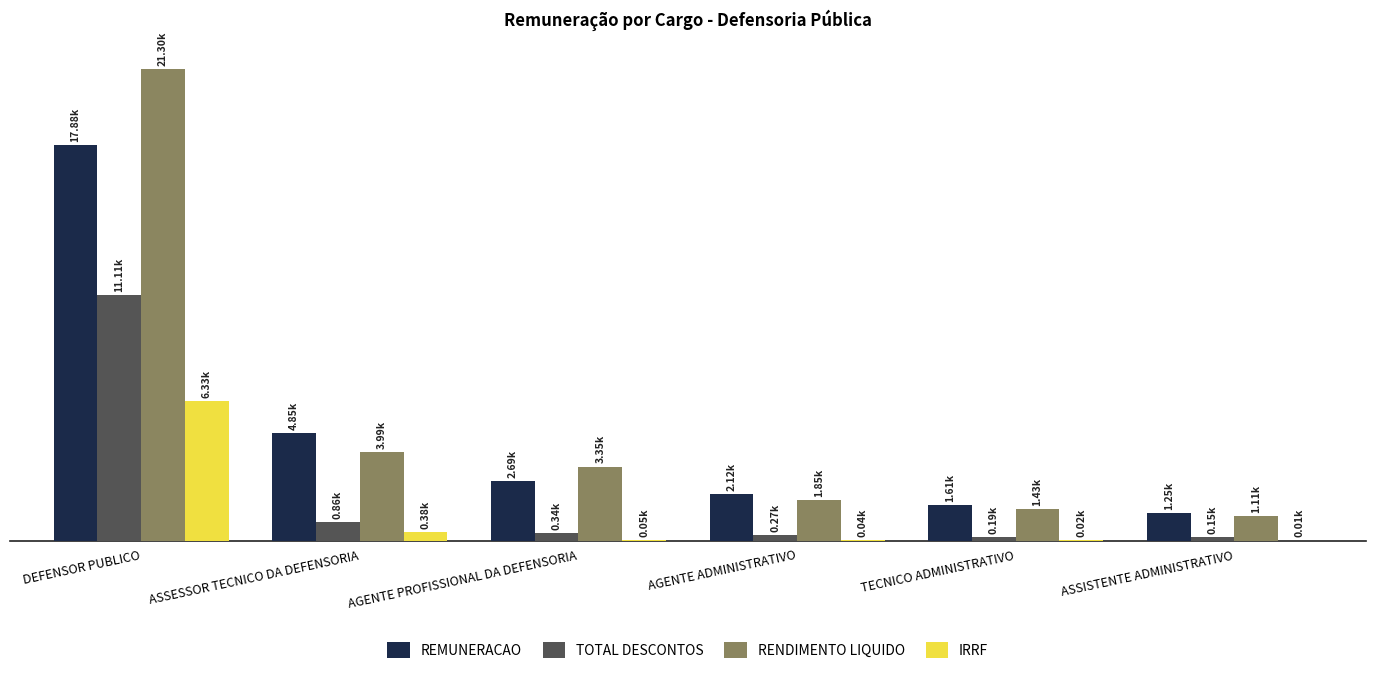

What are all the series names shown in the legend?

REMUNERACAO, TOTAL DESCONTOS, RENDIMENTO LIQUIDO, IRRF